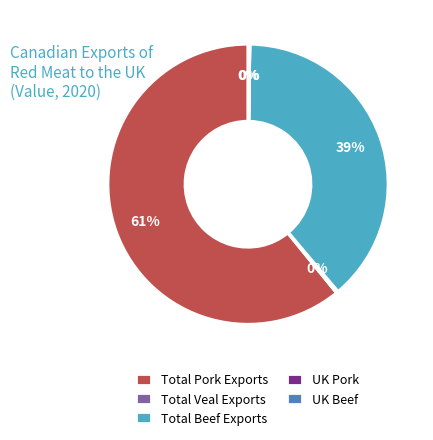

True or false: Total Pork Exports accounts for 61% of the total.

True